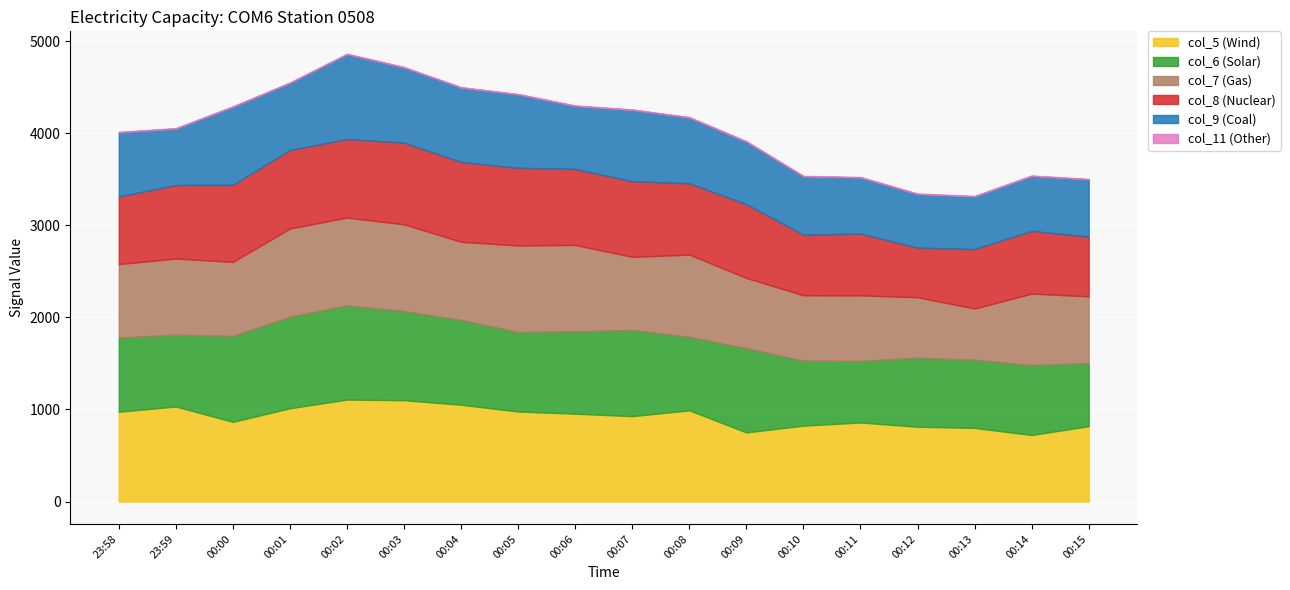

Where do col_5 and col_8 first cross each other?

00:08 and 00:09